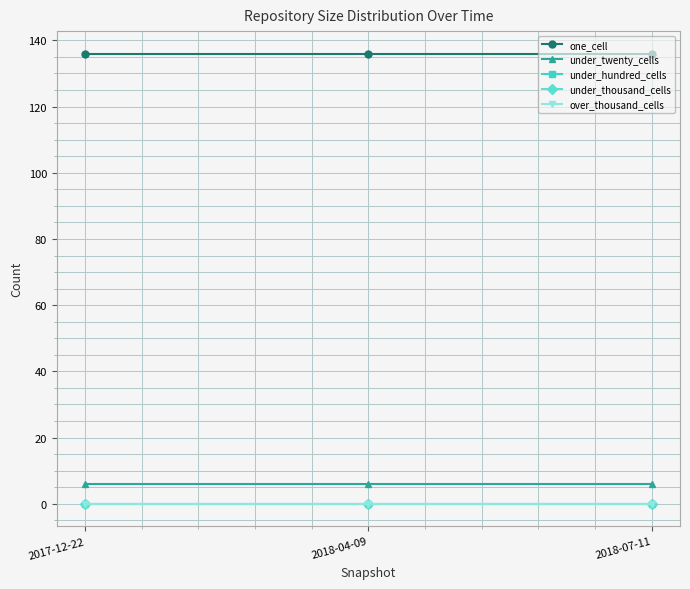

The value of under_twenty_cells at 2018-04-09 is 6. True or false?

True